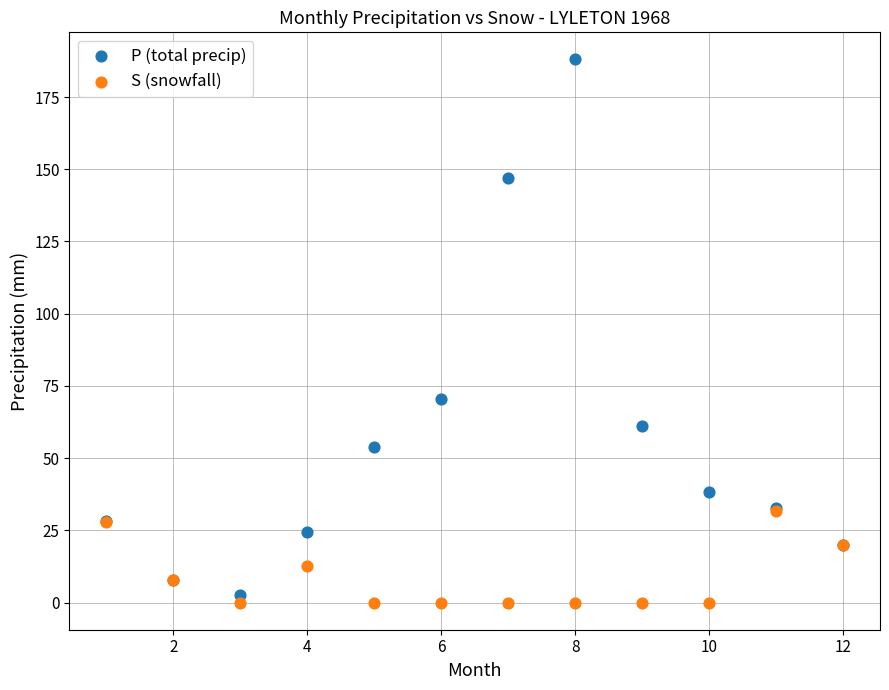

Across all series, what Y value is closest to 94?

70.3